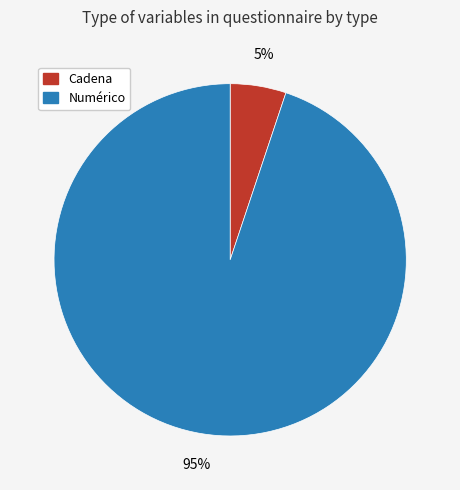

What is the smallest slice in the pie chart?

Cadena